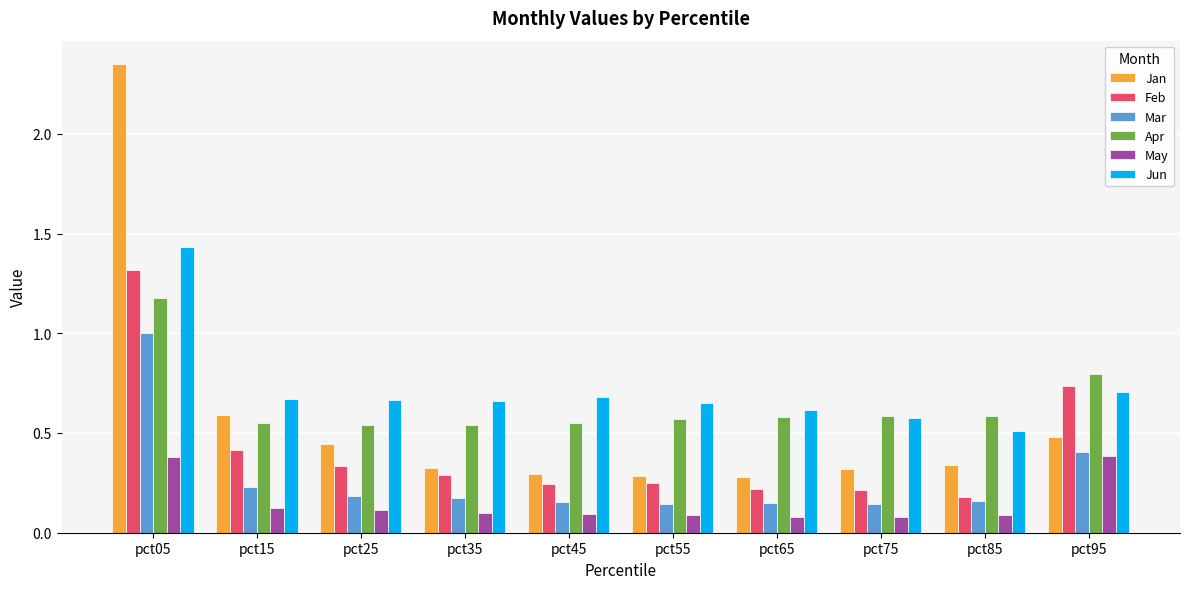

Rank the series by their maximum value, from lowest to highest.

May, Mar, Apr, Feb, Jun, Jan